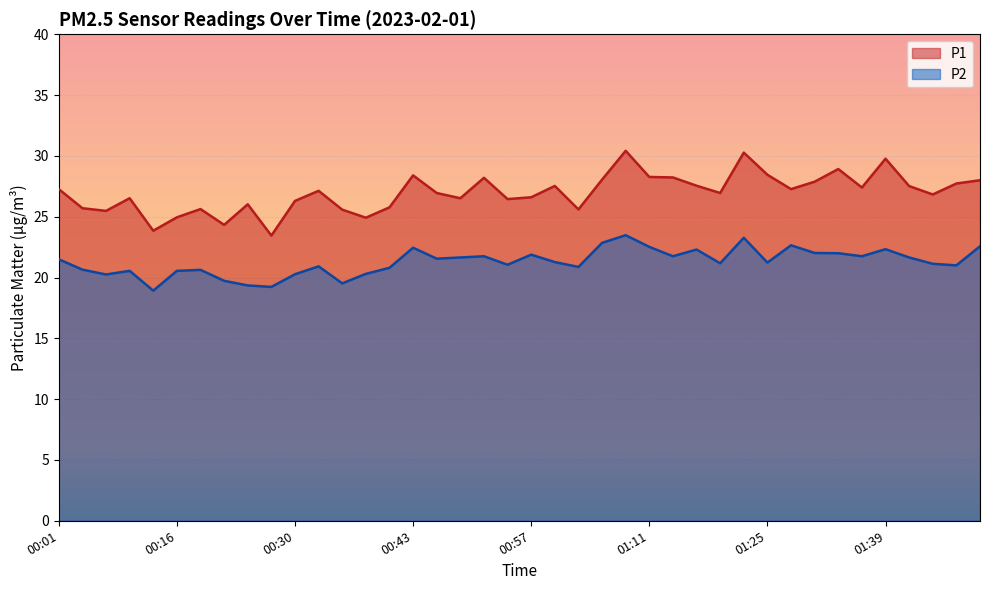

What is the value of the P1 point at the 13th from the left?

25.6